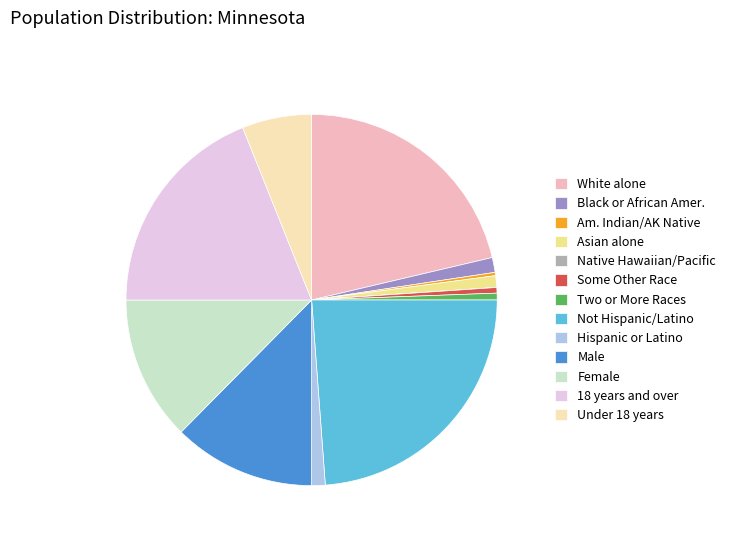

Which slice is the largest?

Not Hispanic/Latino